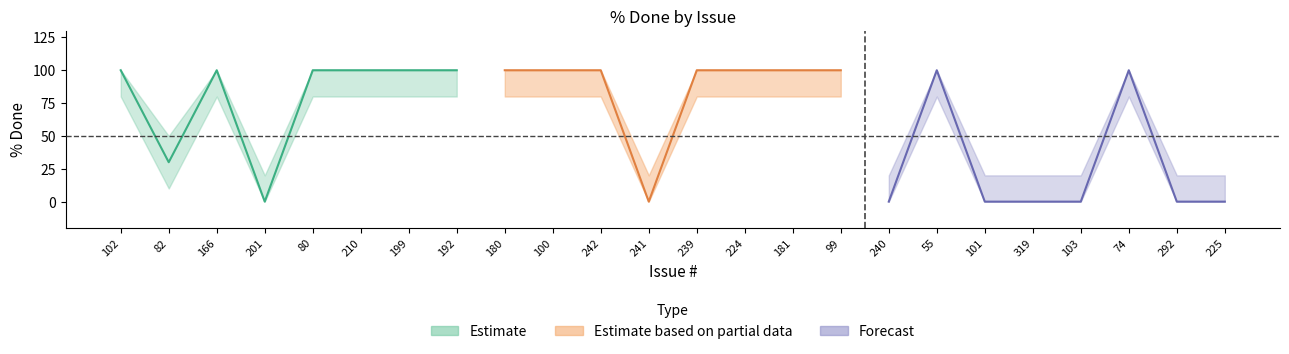

Which category has the highest value across all series?

102